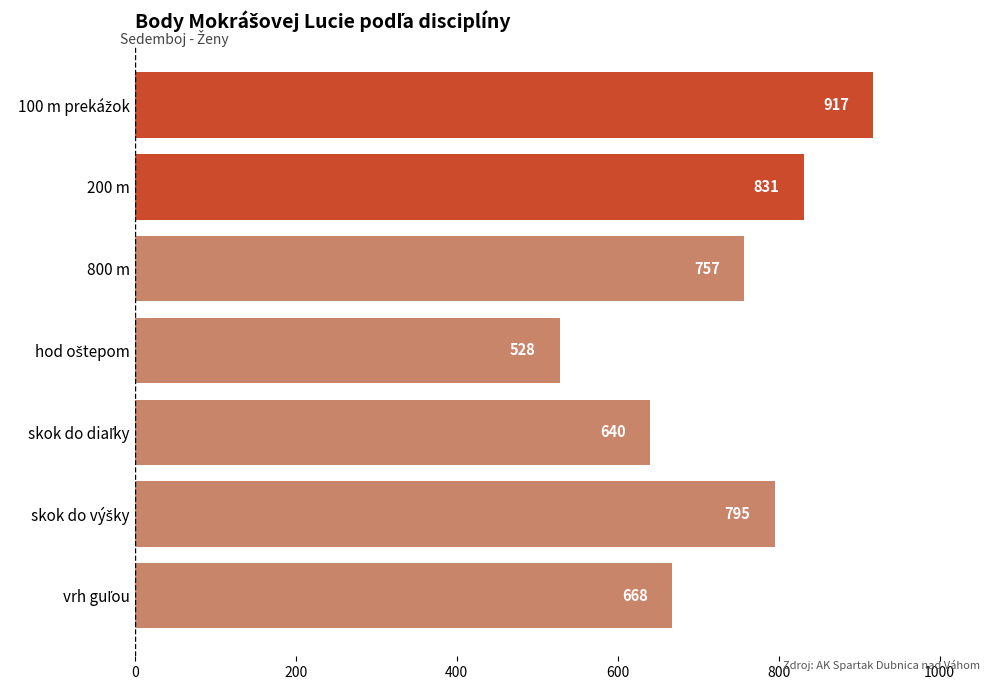

What is the average value?

734